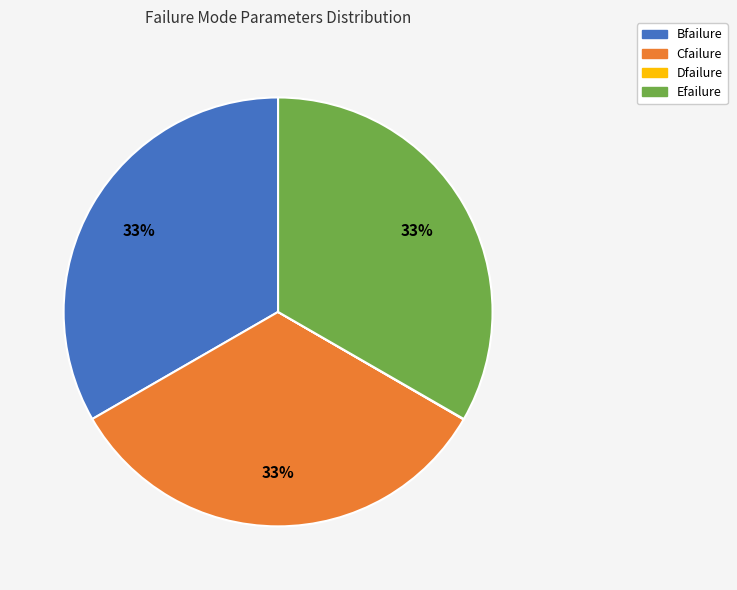

Combined, do Bfailure and Cfailure account for over 50%?

Yes